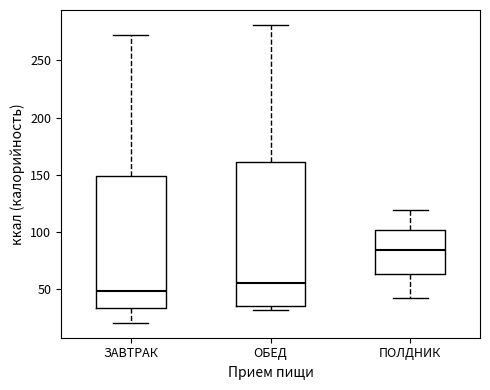

Where is the upper edge of the box for ЗАВТРАК on the y-axis? The values are not printed on the chart, so give them approximately, as read against the axis.

150